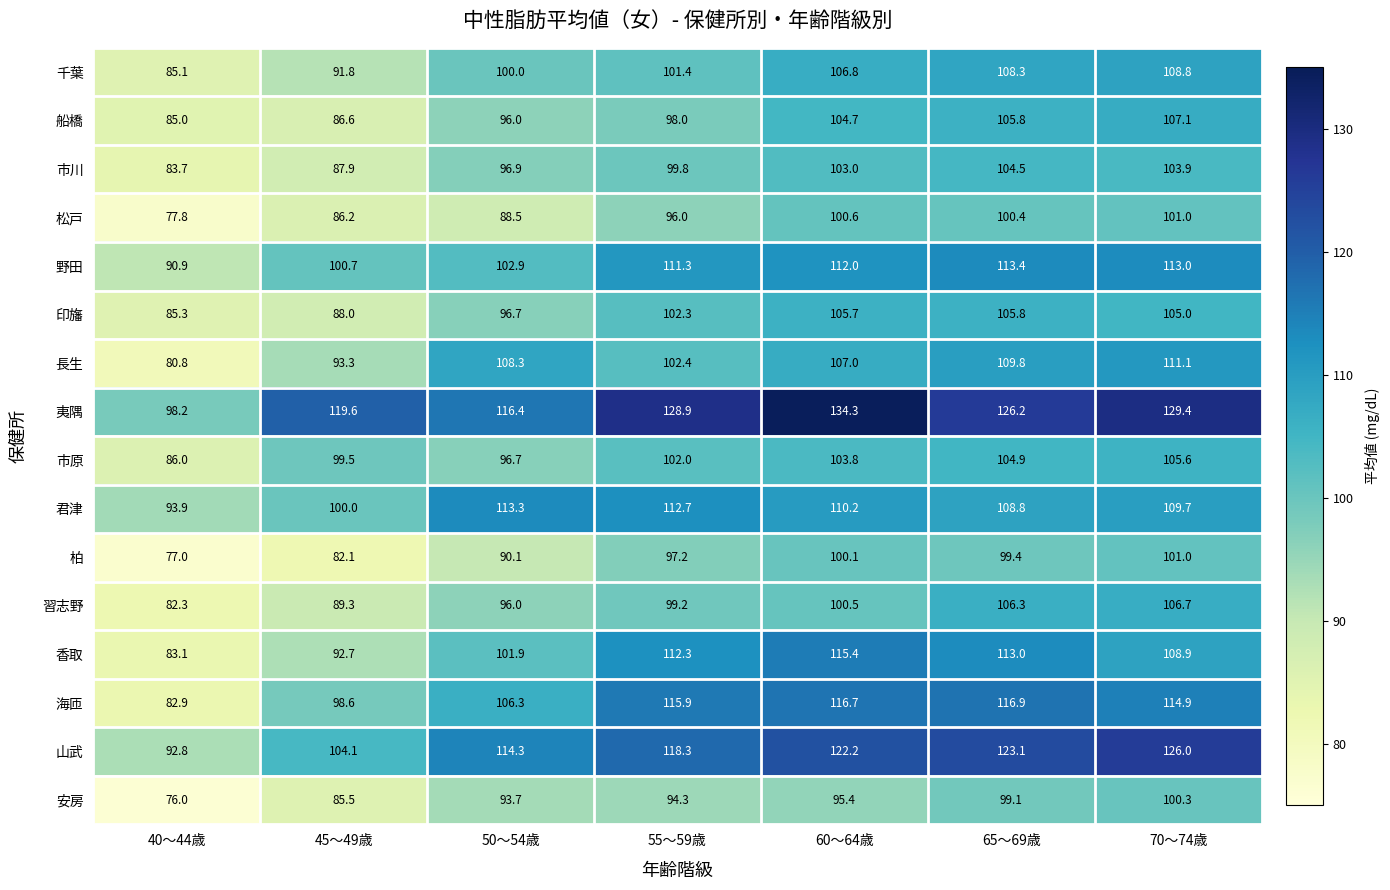

What is the spread (max minus min) of values at 70～74歳?

29.1